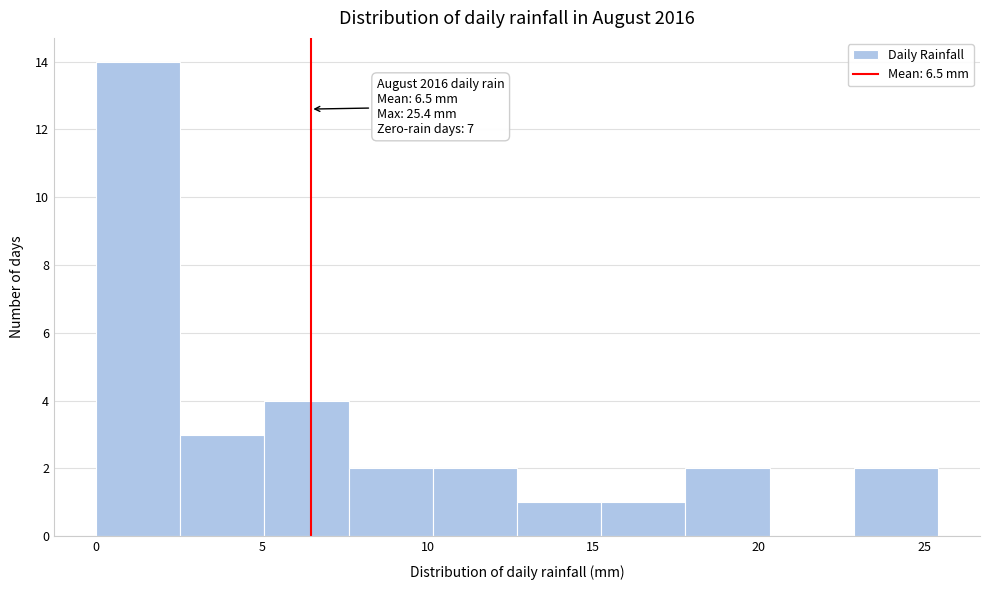

Which range on the x-axis has the tallest bar?

0.0 to 2.5